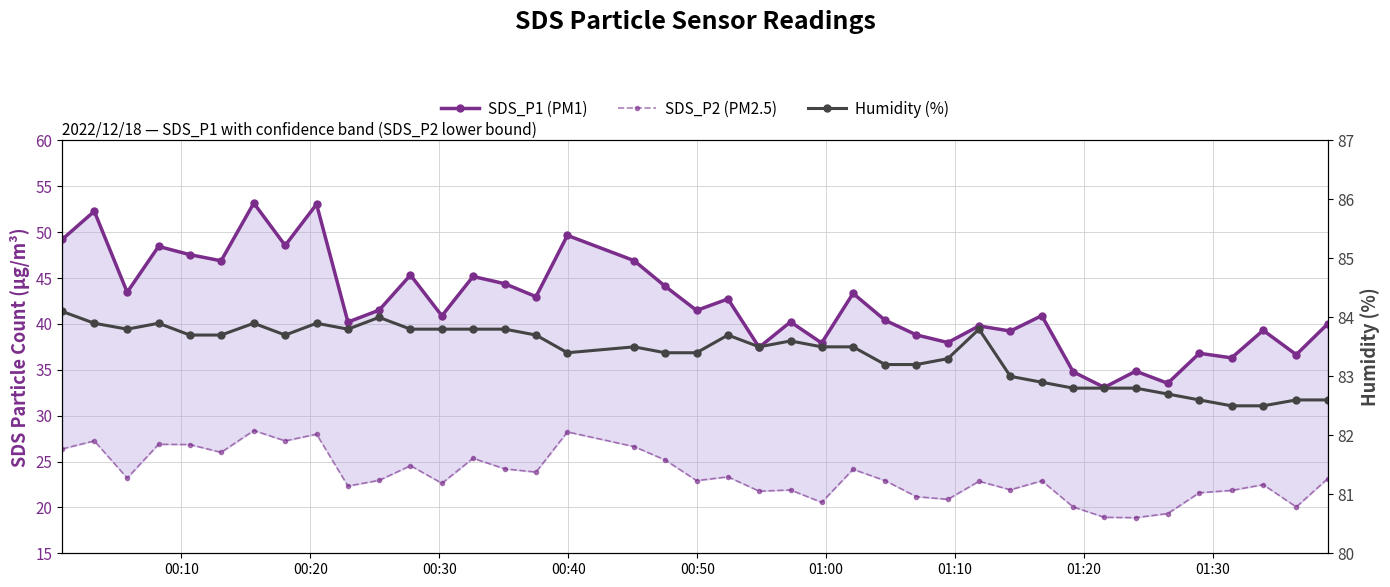

How many series are shown in this chart?

3